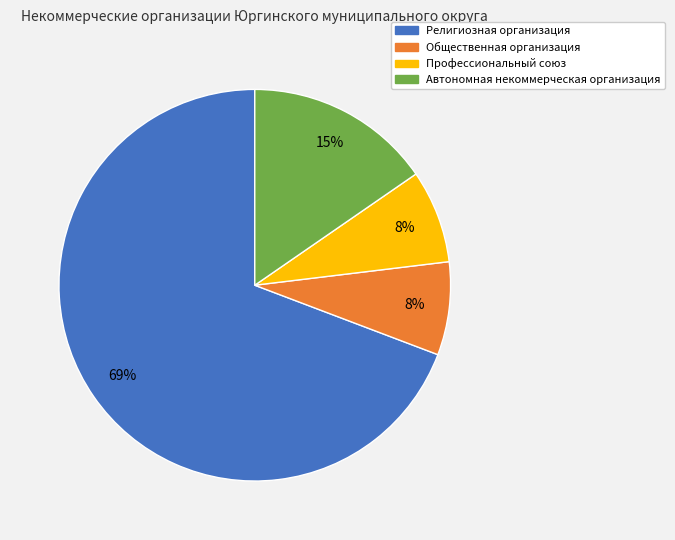

Which category has the biggest portion of the pie?

Религиозная организация